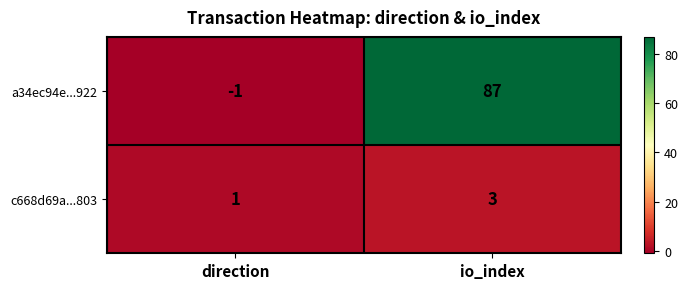

What is the average value of the a34ec94e...922 series?

43